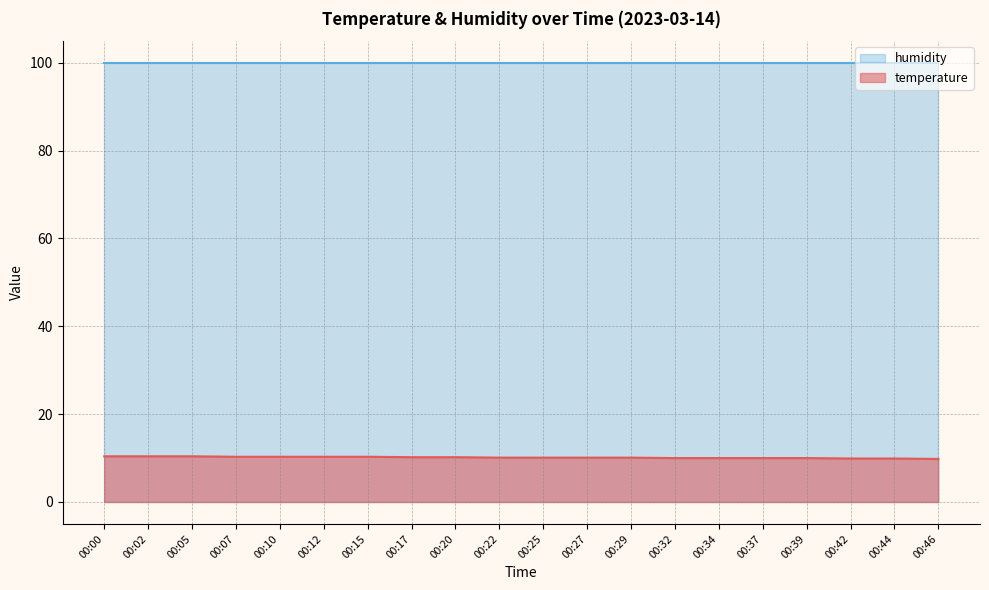

Which series has the largest total across all categories?

humidity